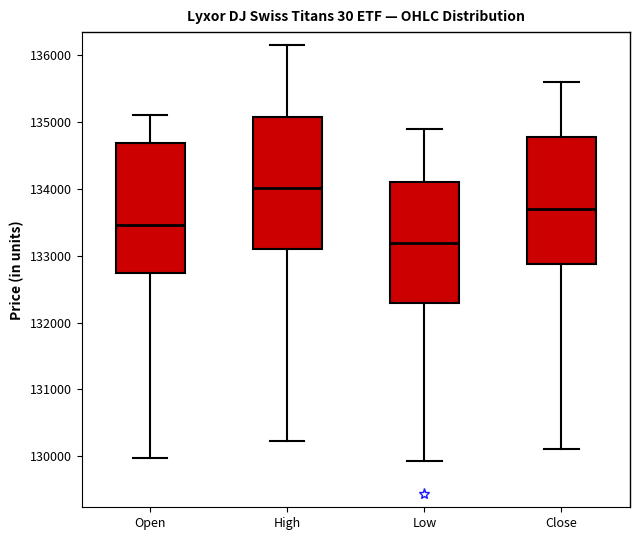

Which box's median line is the highest?

High